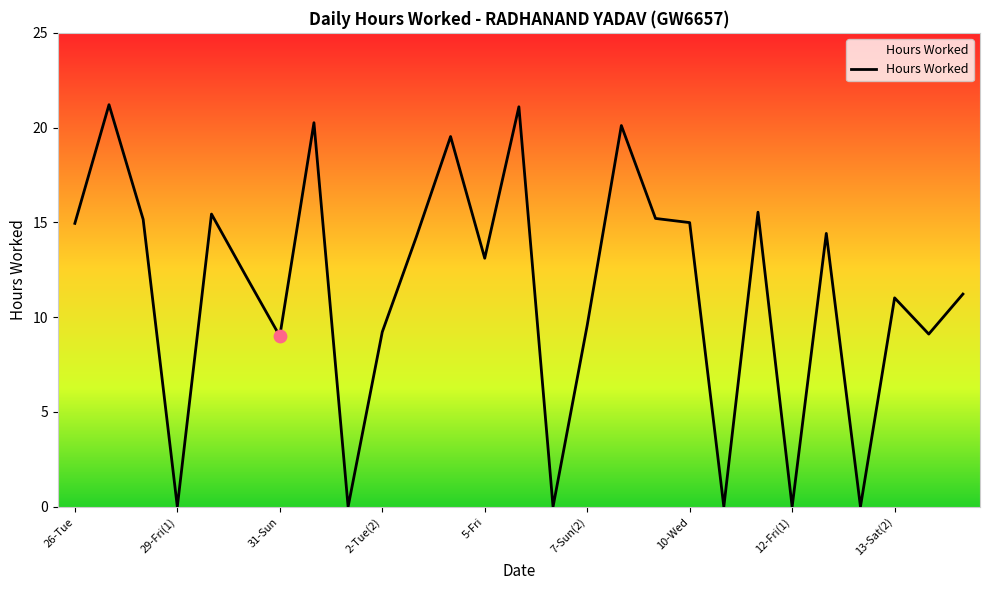

What is the maximum value shown in the chart?

21.2